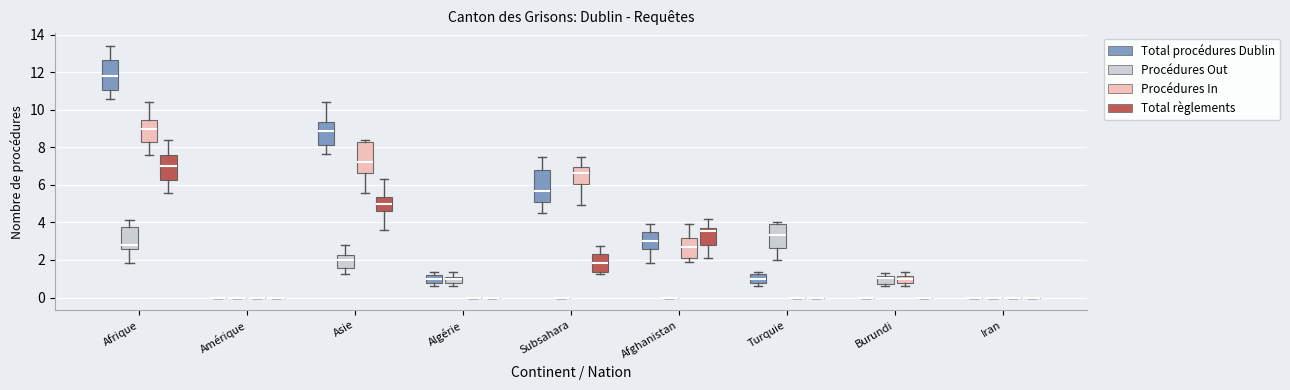

Reading left to right, read every box against the y-axis: the position of its median line, the range the box covers, and the ends of its whiskers. The values are not printed on the chart, so give them approximately, as read against the axis.

Afrique (Total procédures Dublin): median 11.8, box 11.0 to 12.6, whiskers 10.6 to 13.4
Afrique (Procédures Out): median 2.8, box 2.6 to 3.8, whiskers 1.8 to 4.2
Afrique (Procédures In): median 9.0, box 8.2 to 9.4, whiskers 7.6 to 10.4
Afrique (Total règlements): median 7.0, box 6.2 to 7.6, whiskers 5.6 to 8.4
Amérique (Total procédures Dublin): box collapsed to a line at 0.0, whiskers 0.0 to 0.0
Amérique (Procédures Out): box collapsed to a line at 0.0, whiskers 0.0 to 0.0
Amérique (Procédures In): box collapsed to a line at 0.0, whiskers 0.0 to 0.0
Amérique (Total règlements): box collapsed to a line at 0.0, whiskers 0.0 to 0.0
Asie (Total procédures Dublin): median 8.8, box 8.0 to 9.4, whiskers 7.6 to 10.4
Asie (Procédures Out): median 2.0, box 1.6 to 2.2, whiskers 1.2 to 2.8
Asie (Procédures In): median 7.2, box 6.6 to 8.2, whiskers 5.6 to 8.4
Asie (Total règlements): median 5.0, box 4.6 to 5.4, whiskers 3.6 to 6.4
Algérie (Total procédures Dublin): median 1.0, box 0.8 to 1.2, whiskers 0.6 to 1.4
Algérie (Procédures Out): median 1.0, box 0.8 to 1.2, whiskers 0.6 to 1.4
Algérie (Procédures In): box collapsed to a line at 0.0, whiskers 0.0 to 0.0
Algérie (Total règlements): box collapsed to a line at 0.0, whiskers 0.0 to 0.0
Subsahara (Total procédures Dublin): median 5.6, box 5.0 to 6.8, whiskers 4.6 to 7.4
Subsahara (Procédures Out): box collapsed to a line at 0.0, whiskers 0.0 to 0.0
Subsahara (Procédures In): median 6.6, box 6.0 to 7.0, whiskers 5.0 to 7.4
Subsahara (Total règlements): median 1.8, box 1.4 to 2.2, whiskers 1.2 to 2.8
Afghanistan (Total procédures Dublin): median 3.0, box 2.6 to 3.6, whiskers 1.8 to 4.0
Afghanistan (Procédures Out): box collapsed to a line at 0.0, whiskers 0.0 to 0.0
Afghanistan (Procédures In): median 2.8, box 2.2 to 3.2, whiskers 1.8 to 4.0
Afghanistan (Total règlements): median 3.6, box 2.8 to 3.8, whiskers 2.0 to 4.2
Turquie (Total procédures Dublin): median 1.0, box 0.8 to 1.2, whiskers 0.6 to 1.4
Turquie (Procédures Out): median 3.4, box 2.6 to 4.0, whiskers 2.0 to 4.0 (just above the box's upper edge)
Turquie (Procédures In): box collapsed to a line at 0.0, whiskers 0.0 to 0.0
Turquie (Total règlements): box collapsed to a line at 0.0, whiskers 0.0 to 0.0
Burundi (Total procédures Dublin): box collapsed to a line at 0.0, whiskers 0.0 to 0.0
Burundi (Procédures Out): median 1.0, box 0.8 to 1.2, whiskers 0.6 to 1.4
Burundi (Procédures In): median 1.0, box 0.8 to 1.2, whiskers 0.6 to 1.4
Burundi (Total règlements): box collapsed to a line at 0.0, whiskers 0.0 to 0.0
Iran (Total procédures Dublin): box collapsed to a line at 0.0, whiskers 0.0 to 0.0
Iran (Procédures Out): box collapsed to a line at 0.0, whiskers 0.0 to 0.0
Iran (Procédures In): box collapsed to a line at 0.0, whiskers 0.0 to 0.0
Iran (Total règlements): box collapsed to a line at 0.0, whiskers 0.0 to 0.0